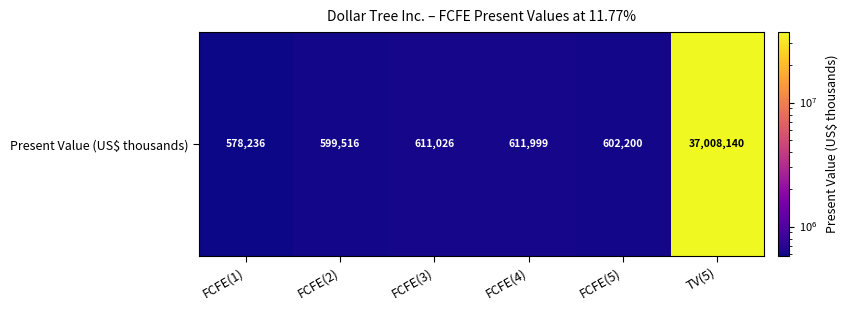

List the labels in order of value, largest first.

TV(5), FCFE(4), FCFE(3), FCFE(5), FCFE(2), FCFE(1)